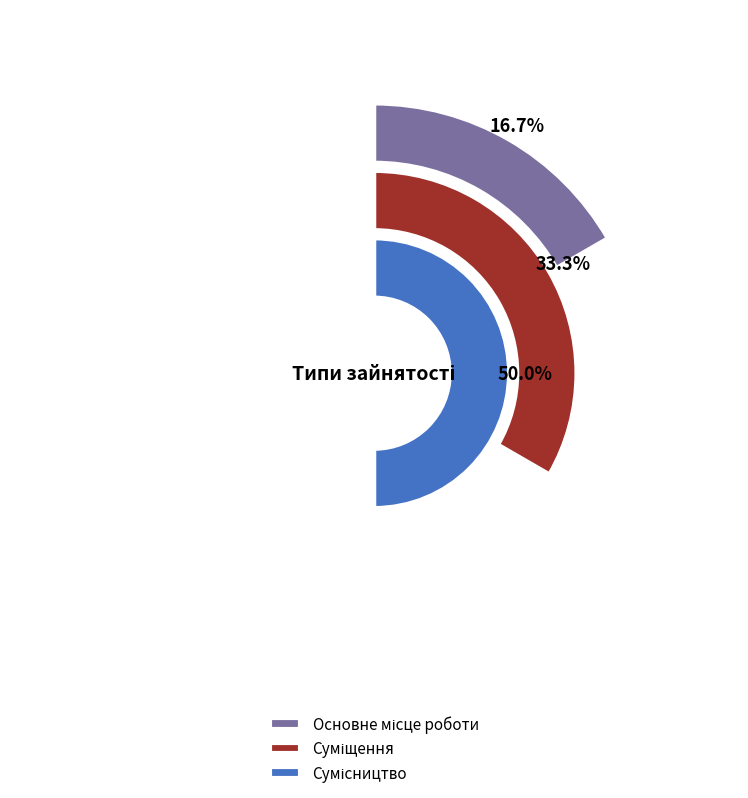

What percentage is the Основне місце роботи slice, to the nearest percent?

17%